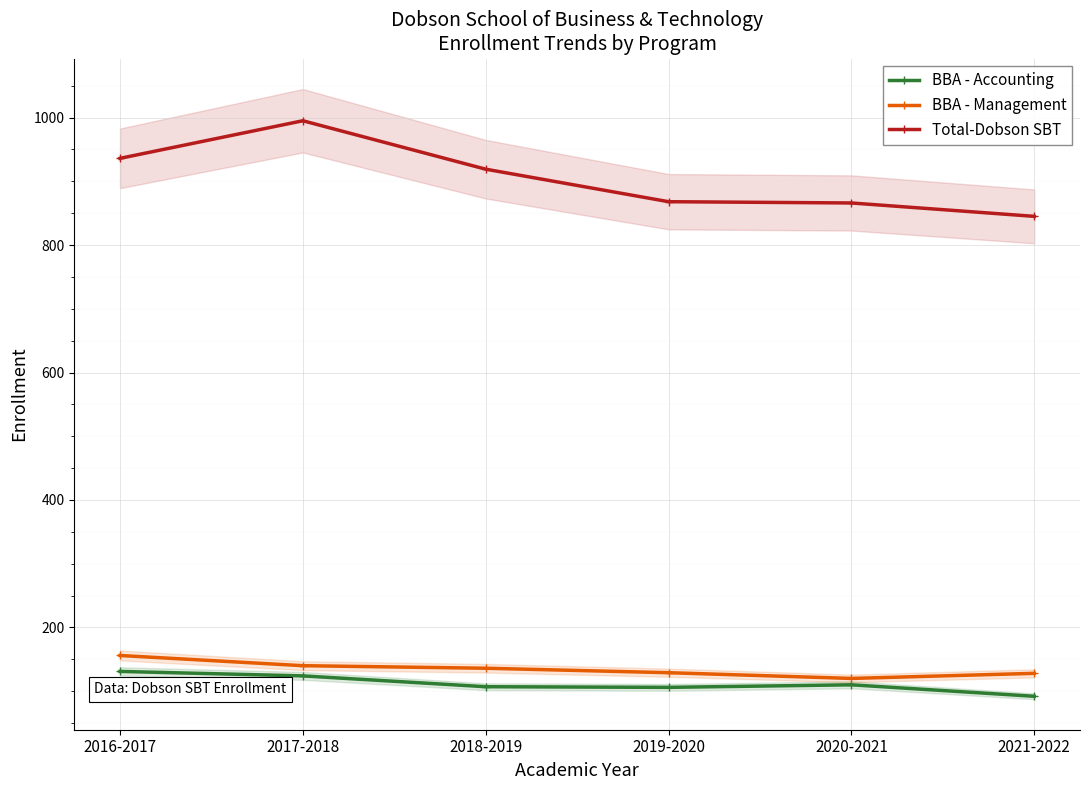

At which category does the chart reach its peak across all series?

2017-2018